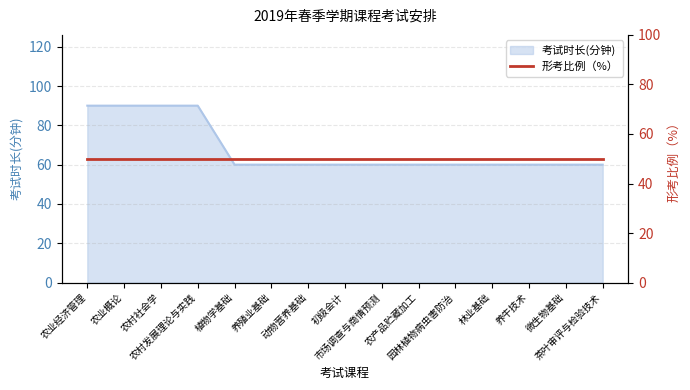

True or false: there are more than 0 points higher than both neighbors.

False